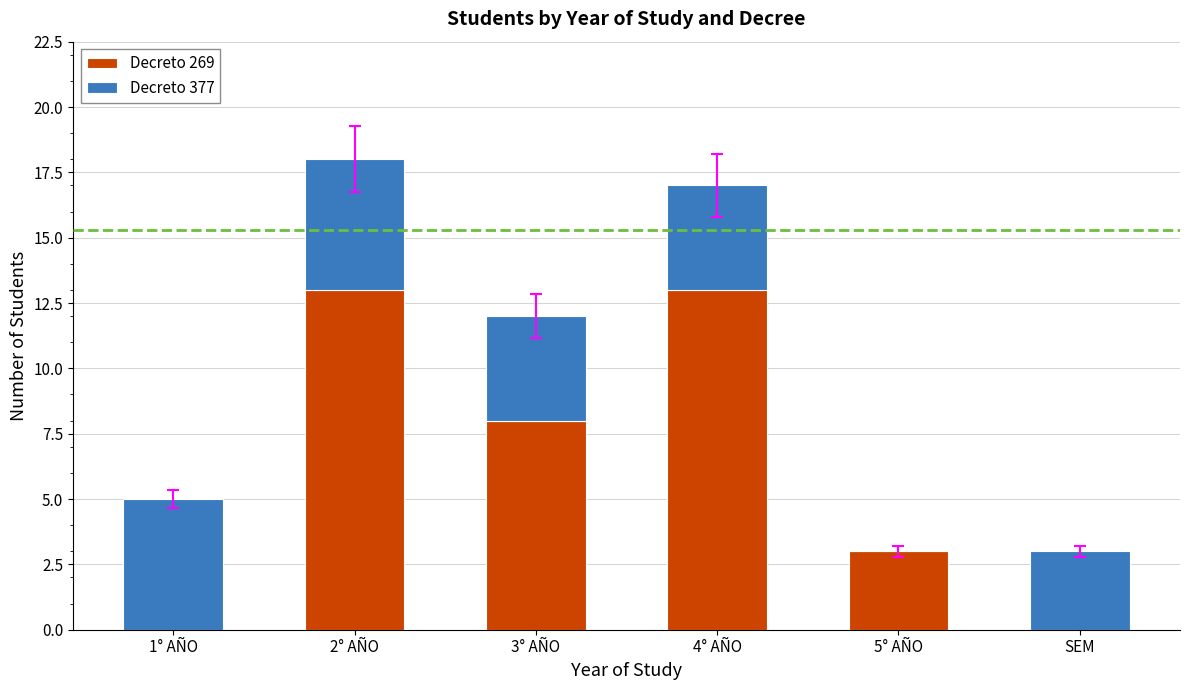

At which category is the sum across all series the highest?

2° AÑO